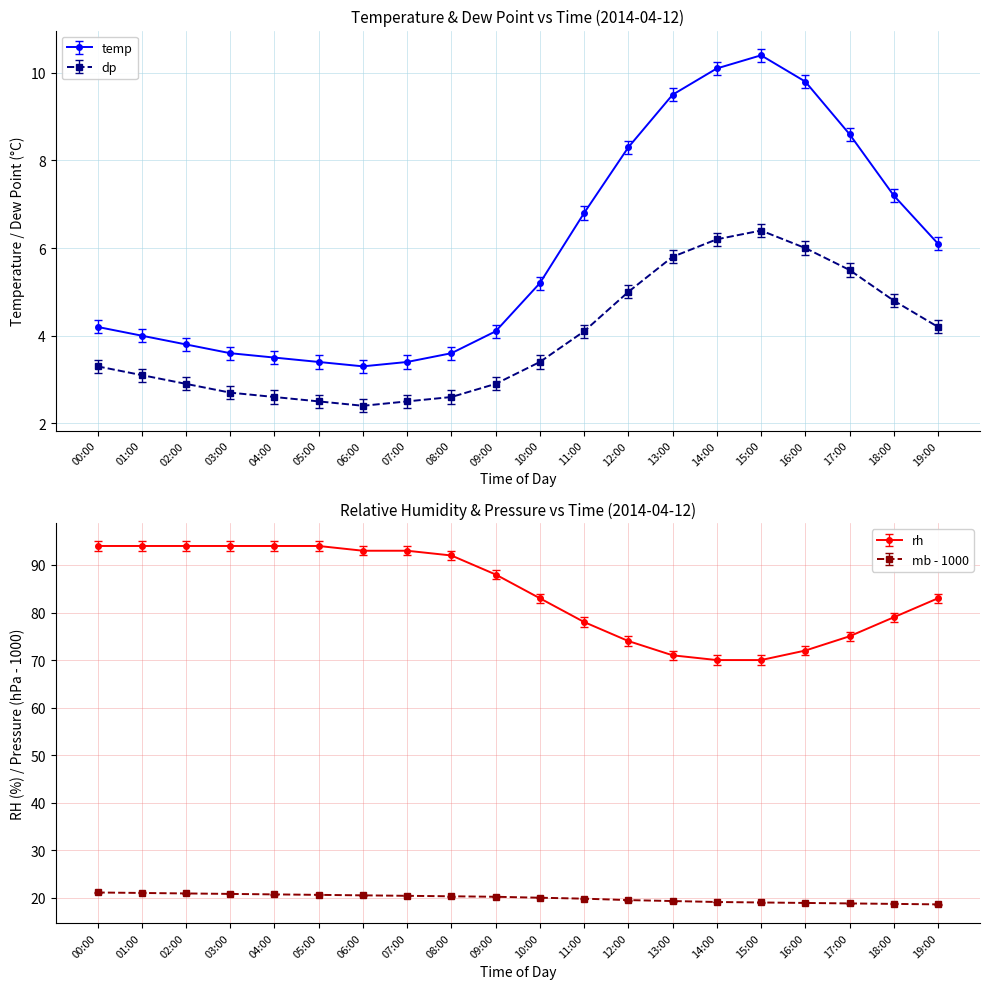

What are all the series names shown in the legend?

temp, dp, rh, mb